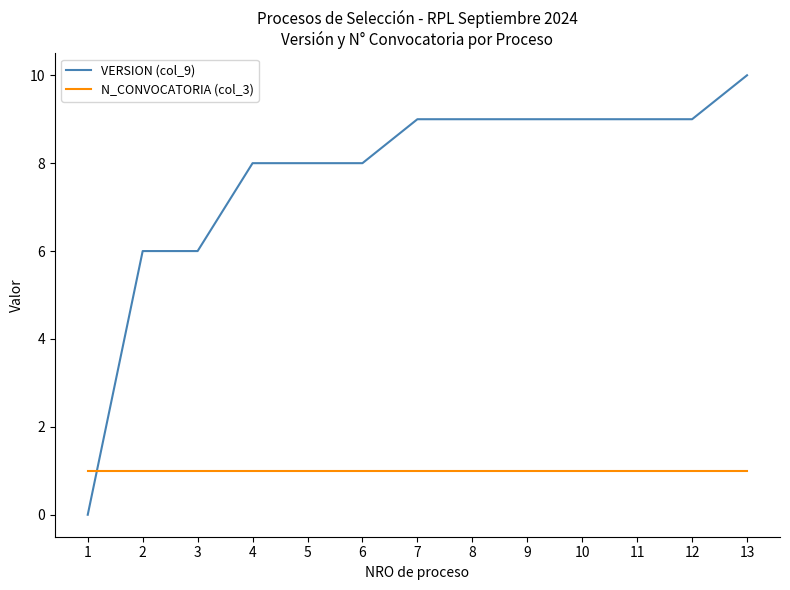

Is it true that N_CONVOCATORIA (col_3) equals 1 at 3?

True